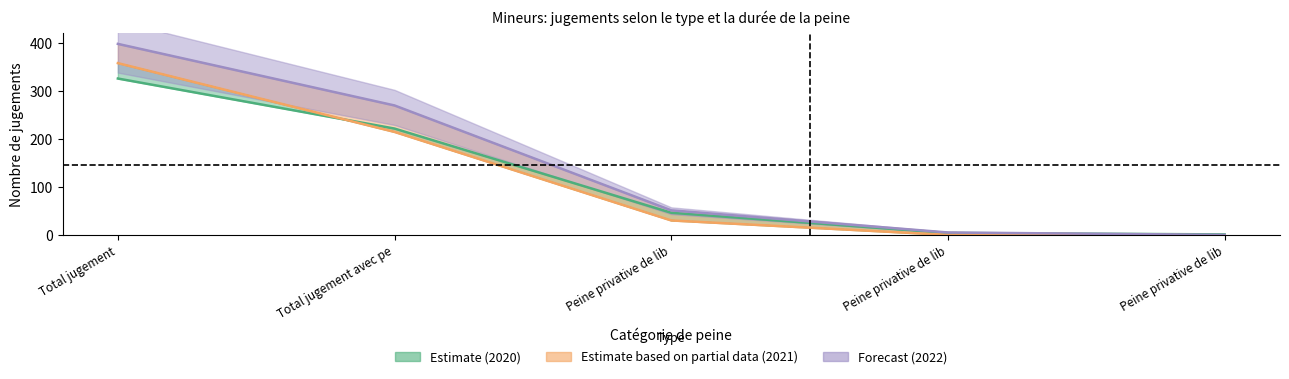

What is the spread (max minus min) of values at Peine privative de lib?

21